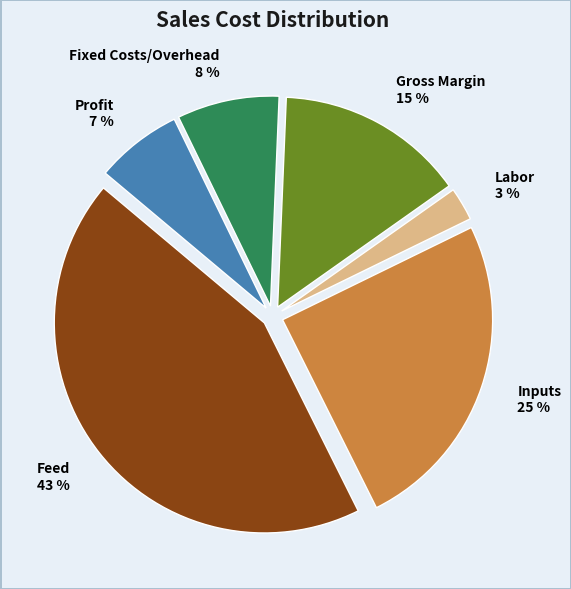

Approximately how many times larger is the value at Inputs compared to Feed?

0.6